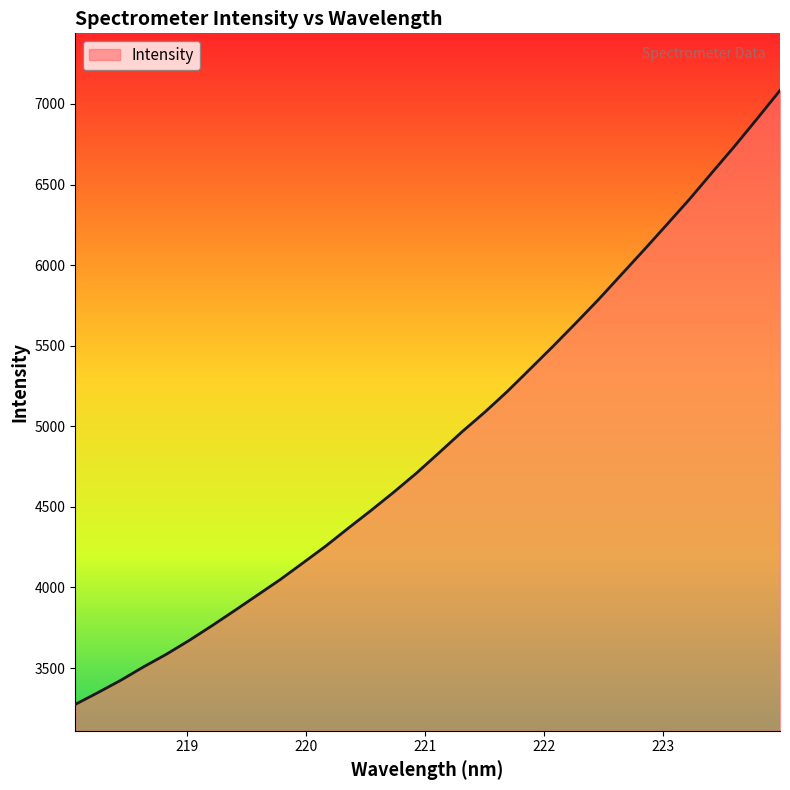

What is the difference between the maximum and minimum values?

3809.6